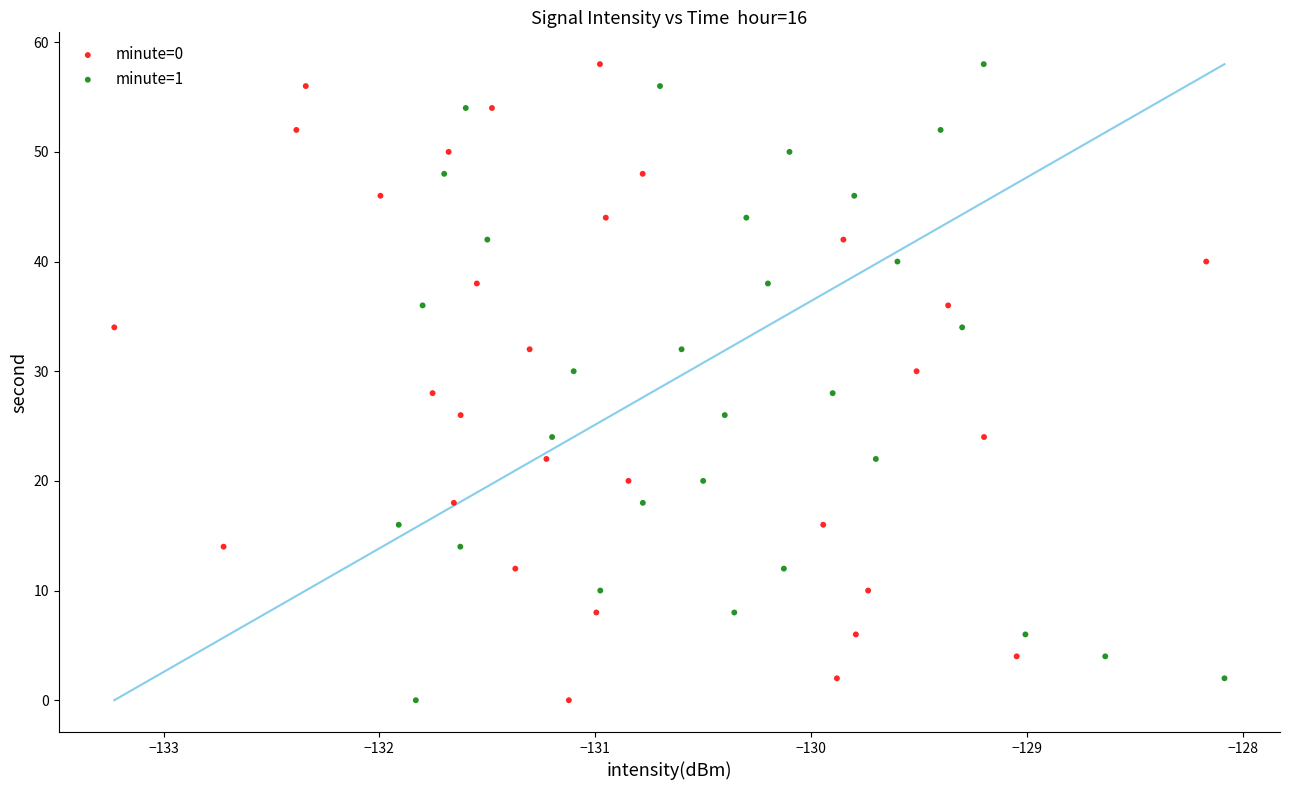

What are all the series names shown in the legend?

minute=0, minute=1